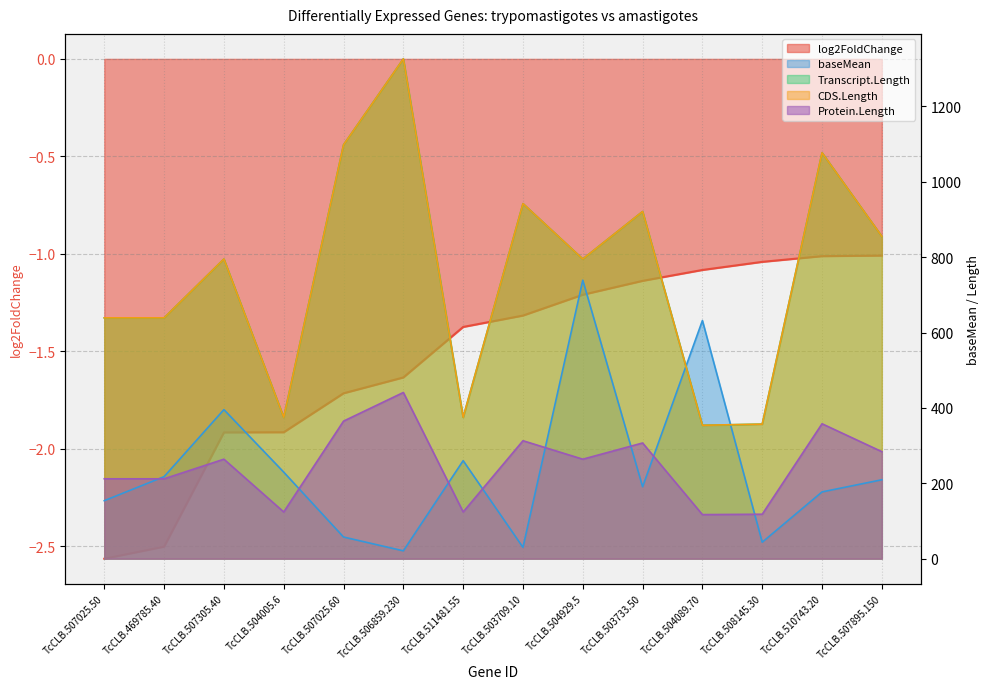

The Protein.Length series shows 212.0 at TcCLB.507025.50. True or false?

True